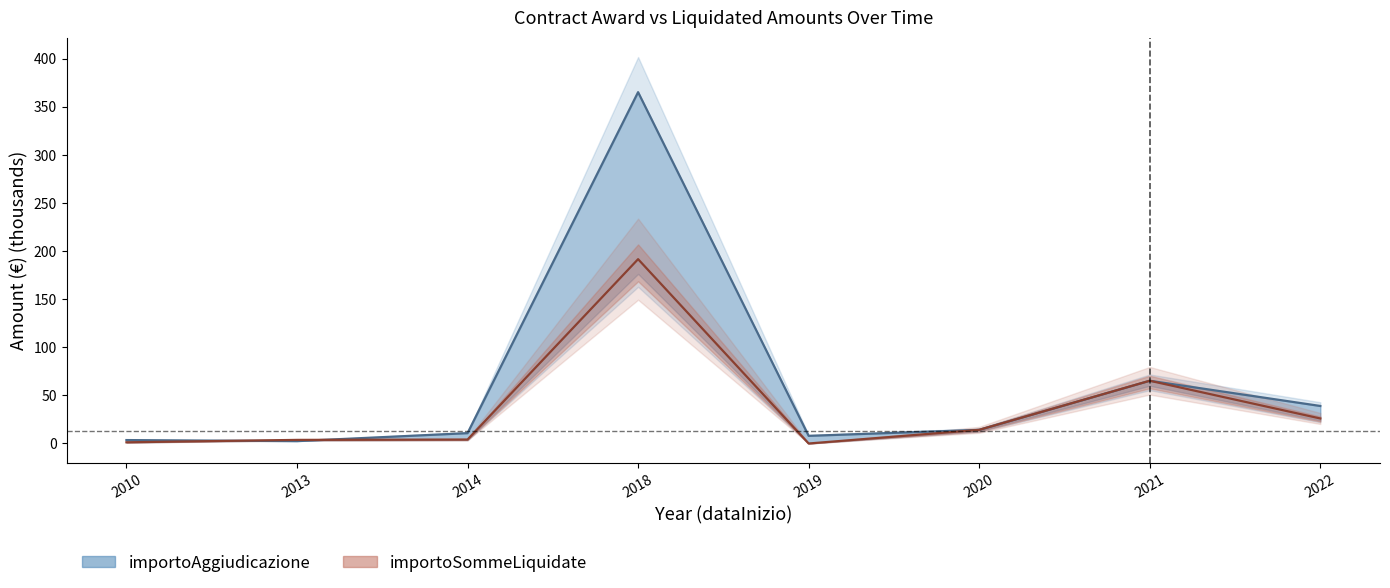

True or false: importoAggiudicazione has a value of 39.0 at 2022.

True